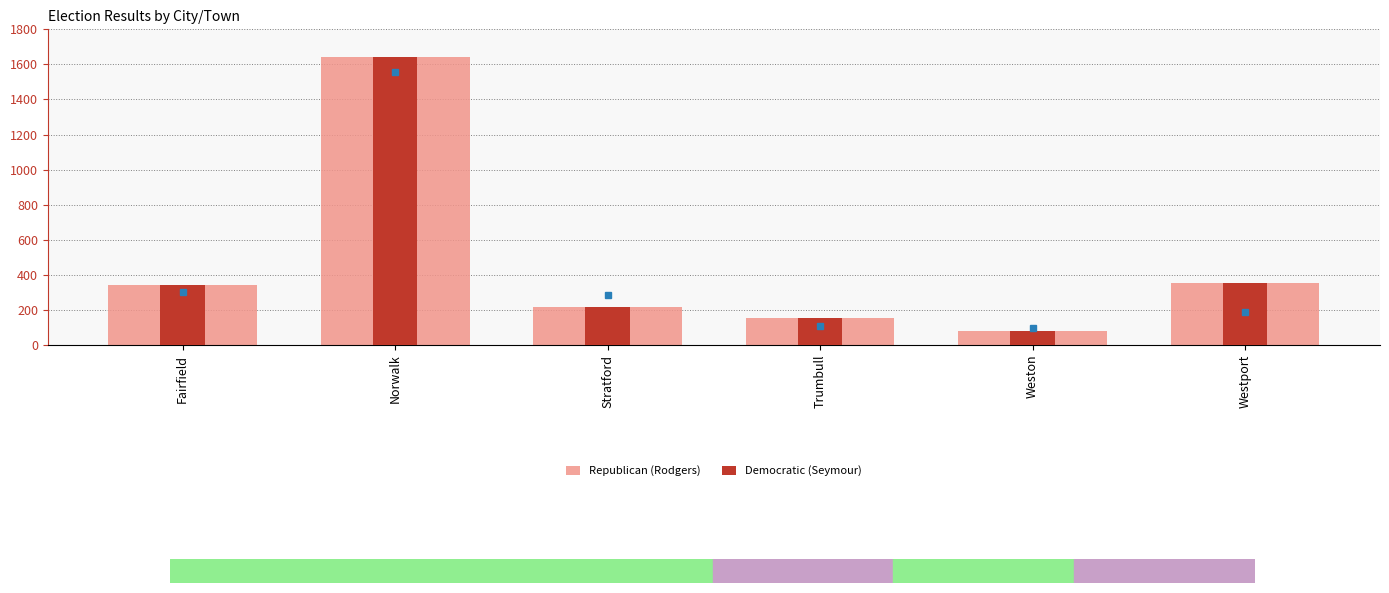

Which category has the lowest value in the Republican (Rodgers) series?

Weston